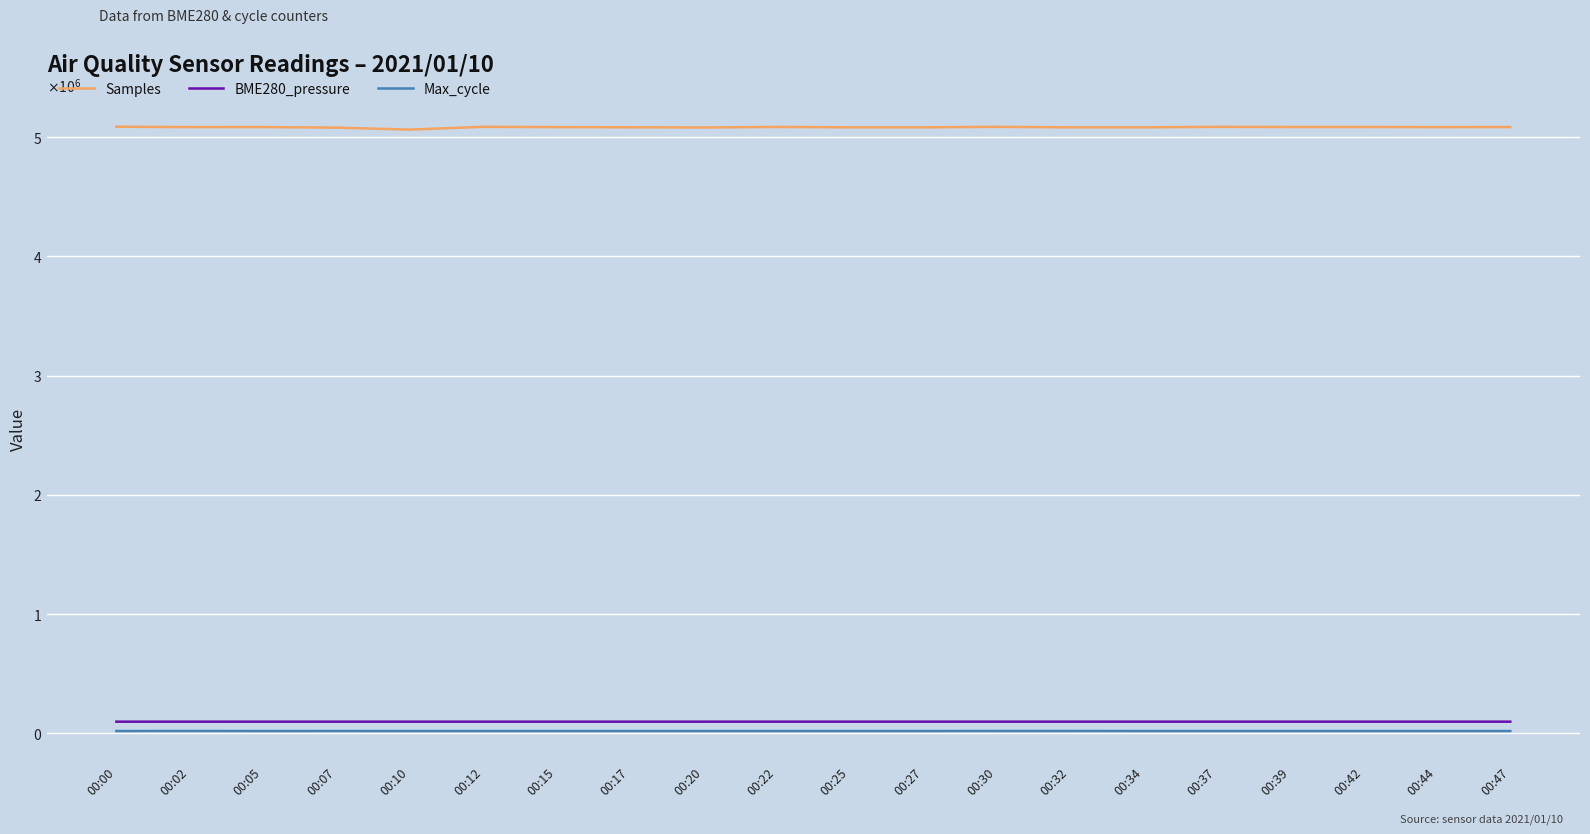

What is the sum of the Samples values at 00:30 and 00:34?

10168022.0